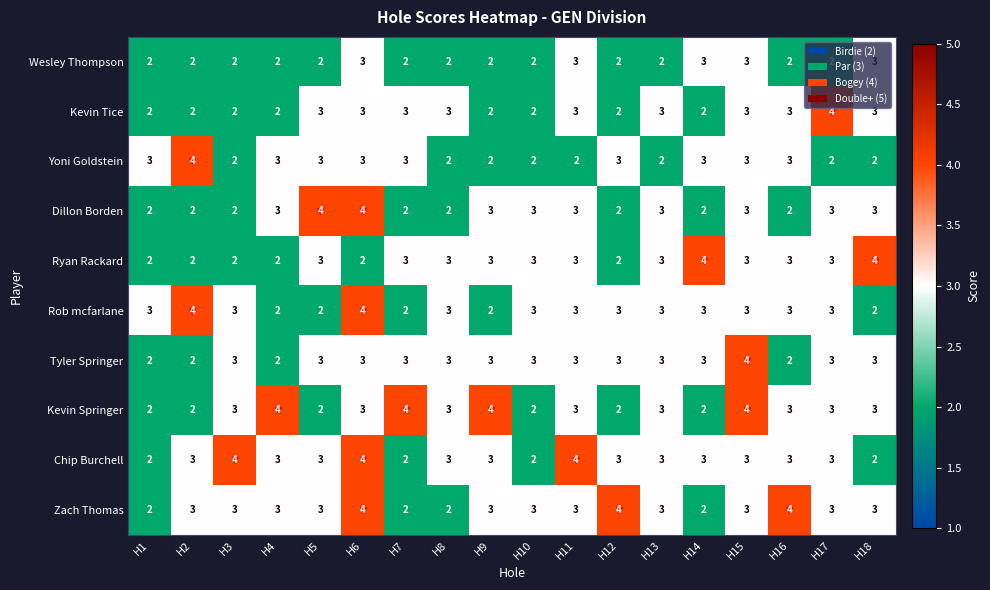

What is the sum of the Dillon Borden values at H13 and H6?

7